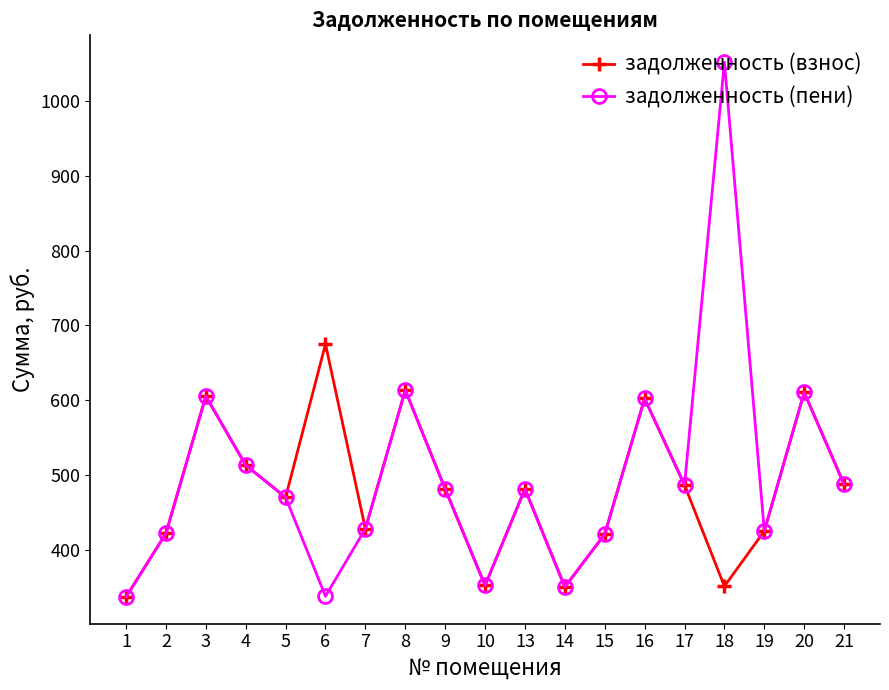

The задолженность (пени) series shows 610.5 at 20. True or false?

True